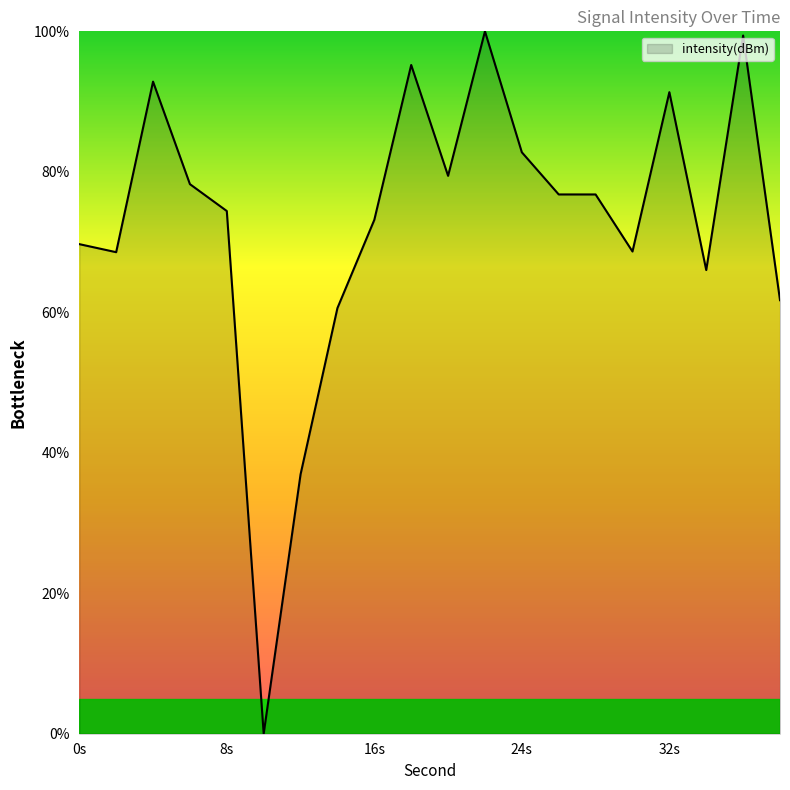

What is the maximum value shown in the chart?

100.0